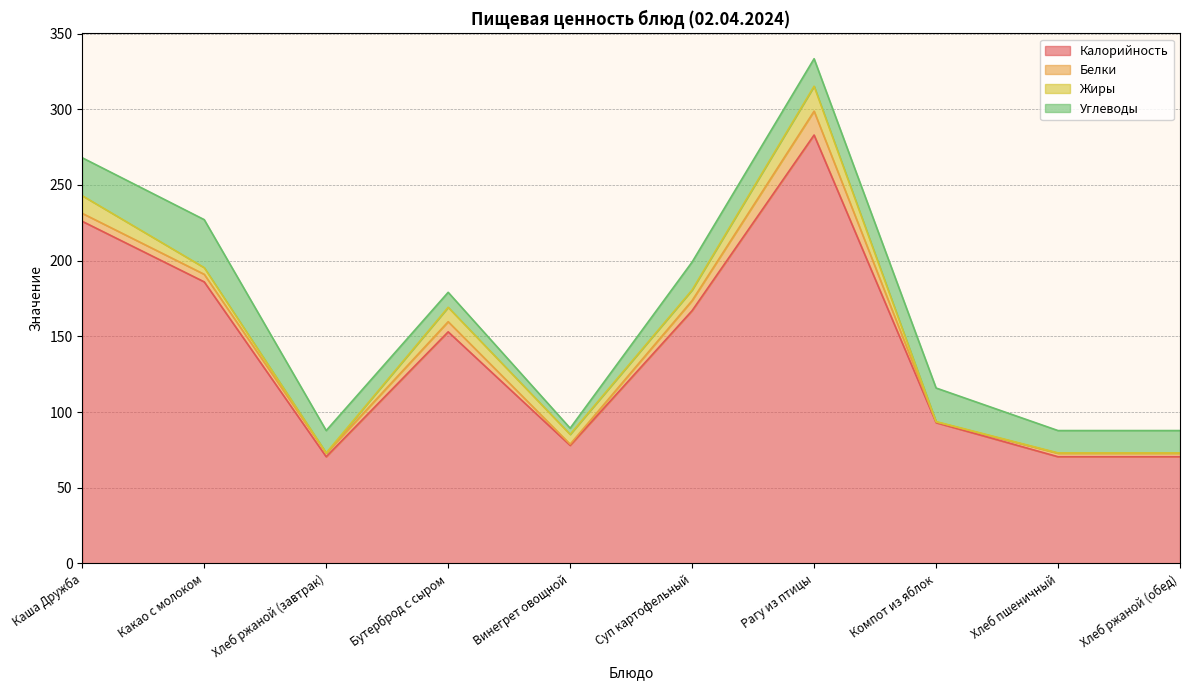

Reading right to left, extract all data points from this chart.

Калорийность: 70.5	70.5	93.0	283.0	167.0	78.0	153.0	70.5	186.0	226.0
Белки: 2.3	2.3	0.5	15.8	6.7	0.8	6.7	2.3	5.0	5.3
Жиры: 0.2	0.2	0.2	16.5	7.0	6.5	9.5	0.2	4.4	11.7
Углеводы: 14.8	14.8	22.2	18.2	18.4	4.1	9.9	14.8	31.7	25.1